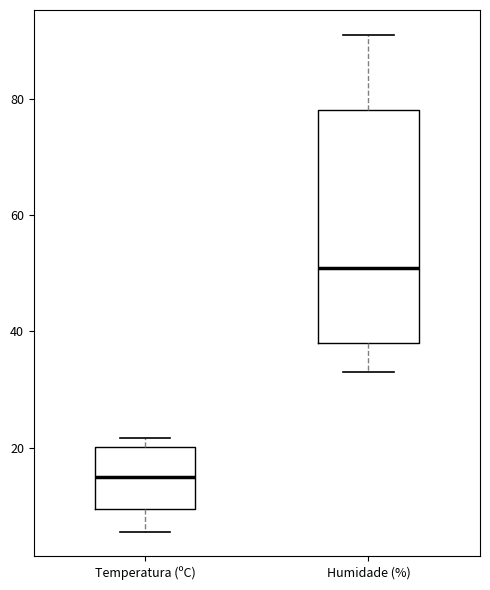

Reading left to right, read every box against the y-axis: the position of its median line, the range the box covers, and the ends of its whiskers. The values are not printed on the chart, so give them approximately, as read against the axis.

Temperatura (ºC): median 16, box 10 to 20, whiskers 6 to 22
Humidade (%): median 52, box 38 to 78, whiskers 34 to 92